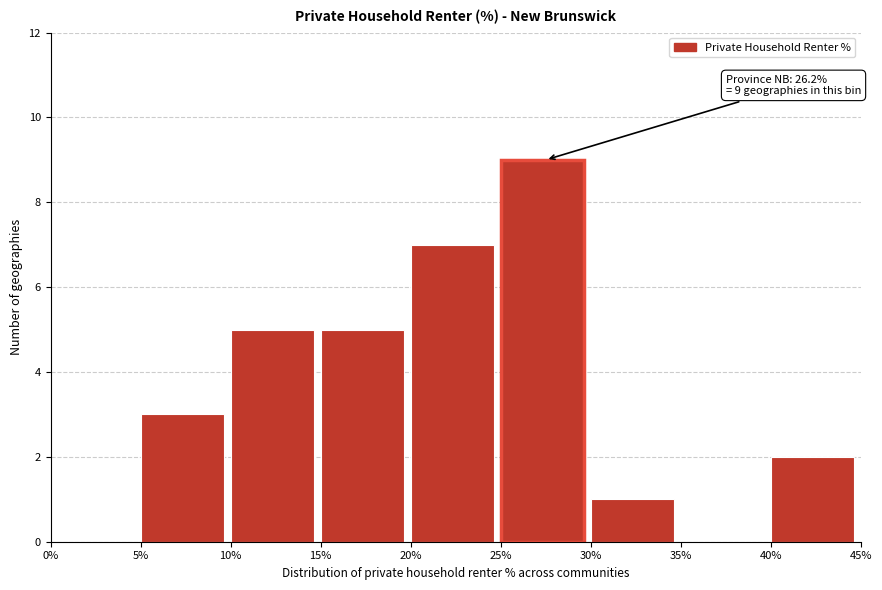

Over which range of the x-axis is the bar tallest?

25% to 30%